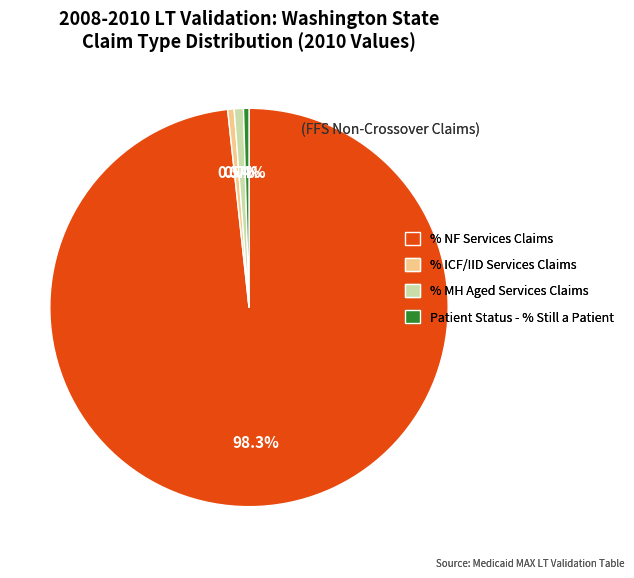

Does any single category account for the majority?

Yes